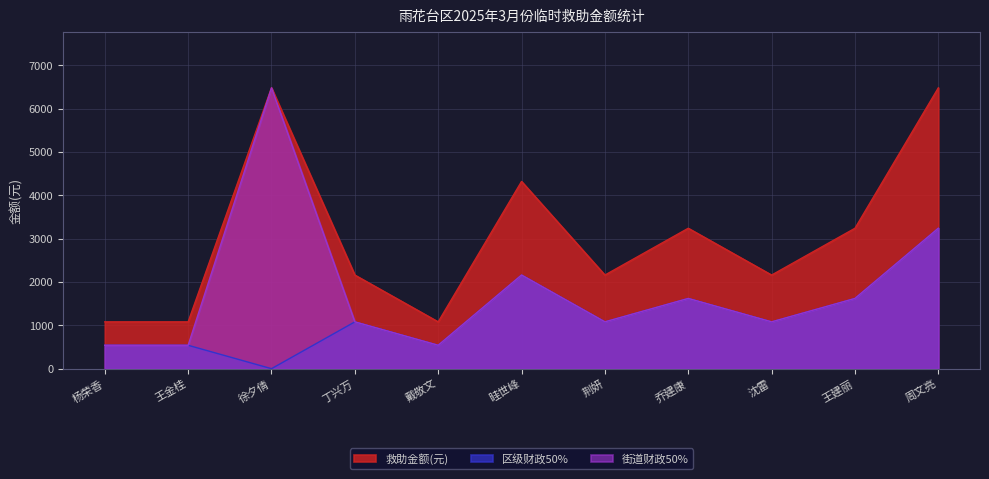

The value of 救助金额(元) at 戴敬文 is 470. True or false?

False